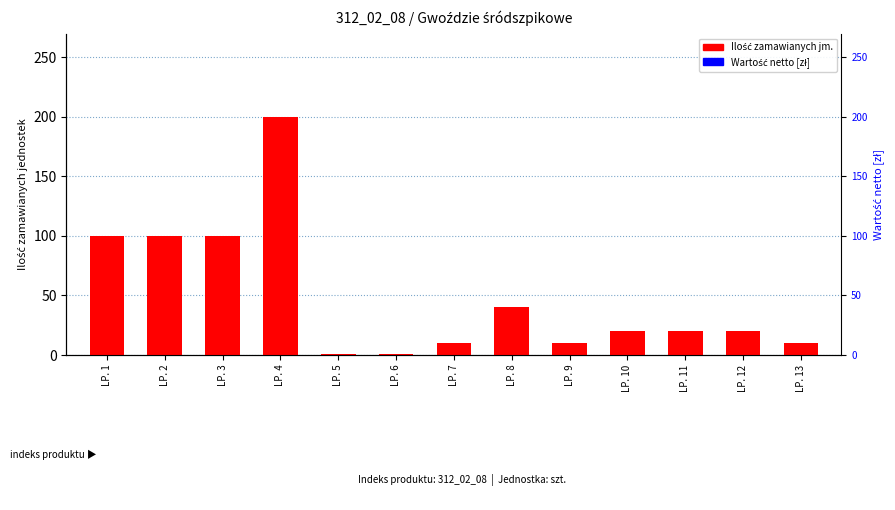

At how many categories does at least one series exceed 154?

1